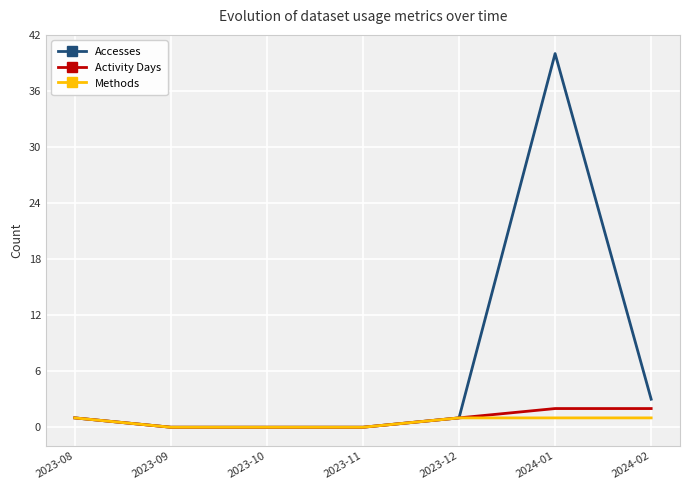

How many values in the Accesses series are below 1?

3